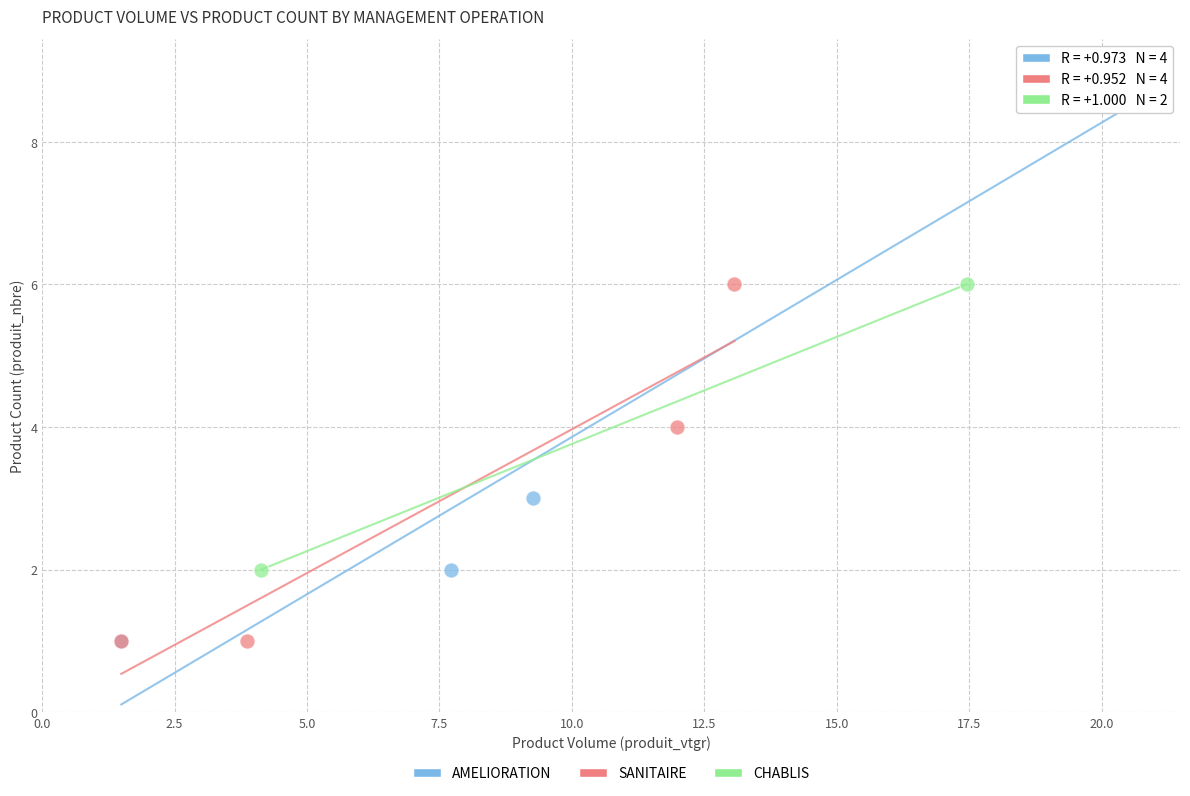

Which series has the largest Y range (max minus min)?

AMELIORATION